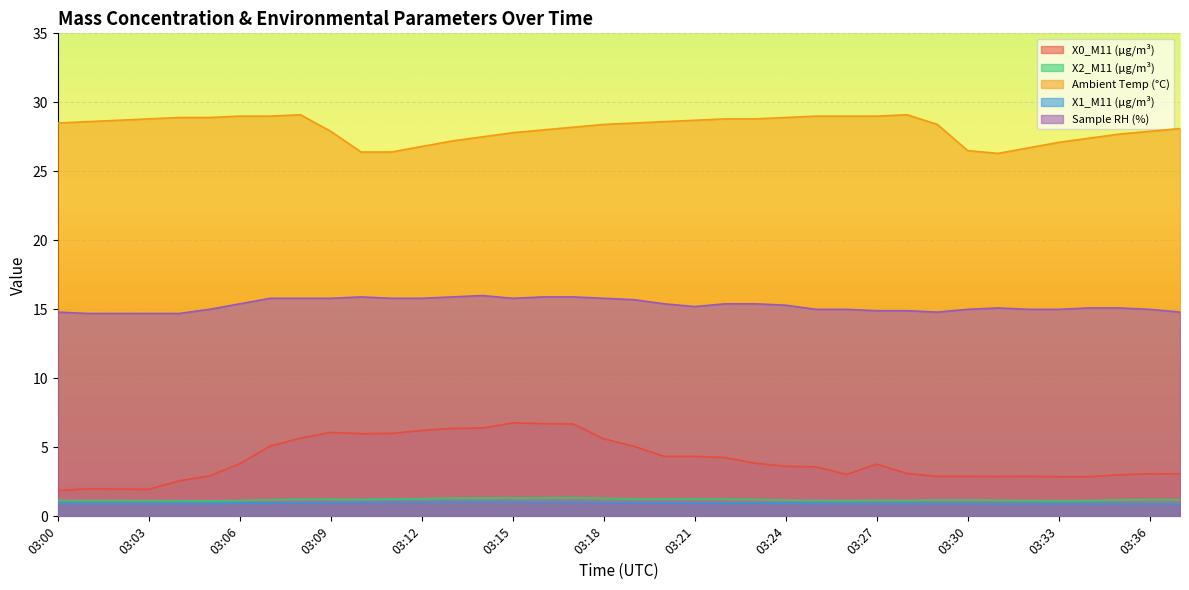

Is it true that X0_M11 (μg/m³) equals 1.7 at 03:28?

False